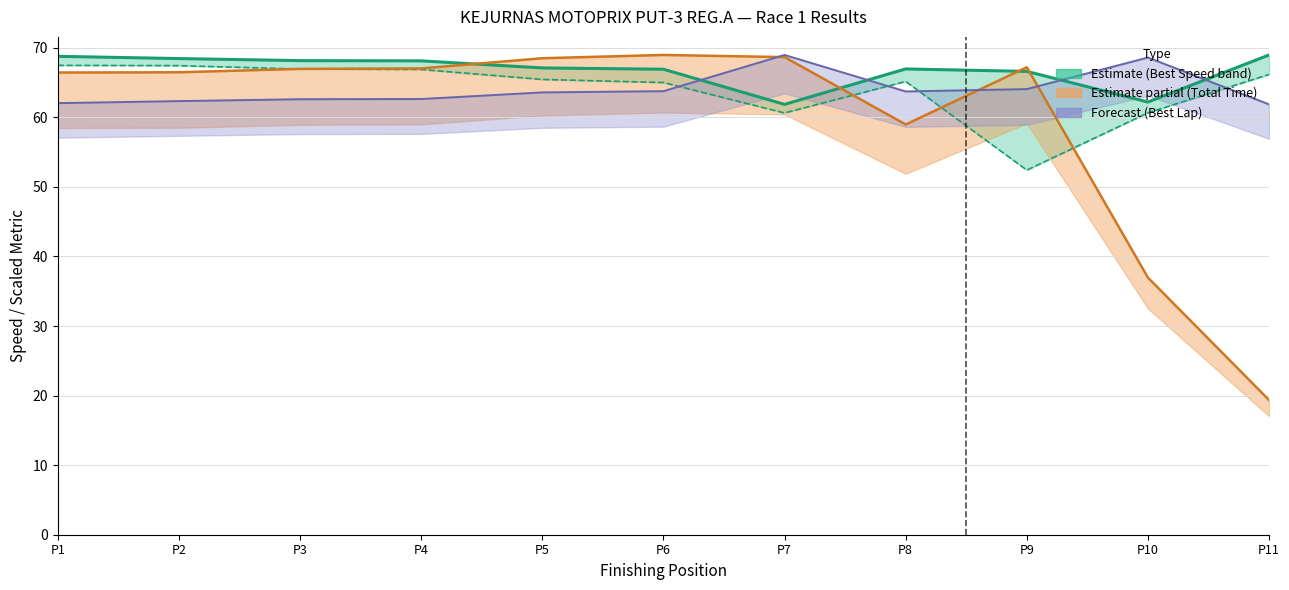

At which category does the chart reach its peak across all series?

P11